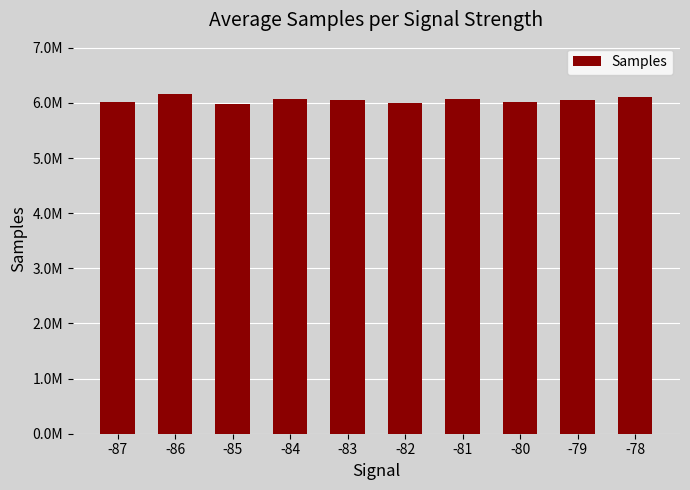

Which category has the lowest value across all series?

-85